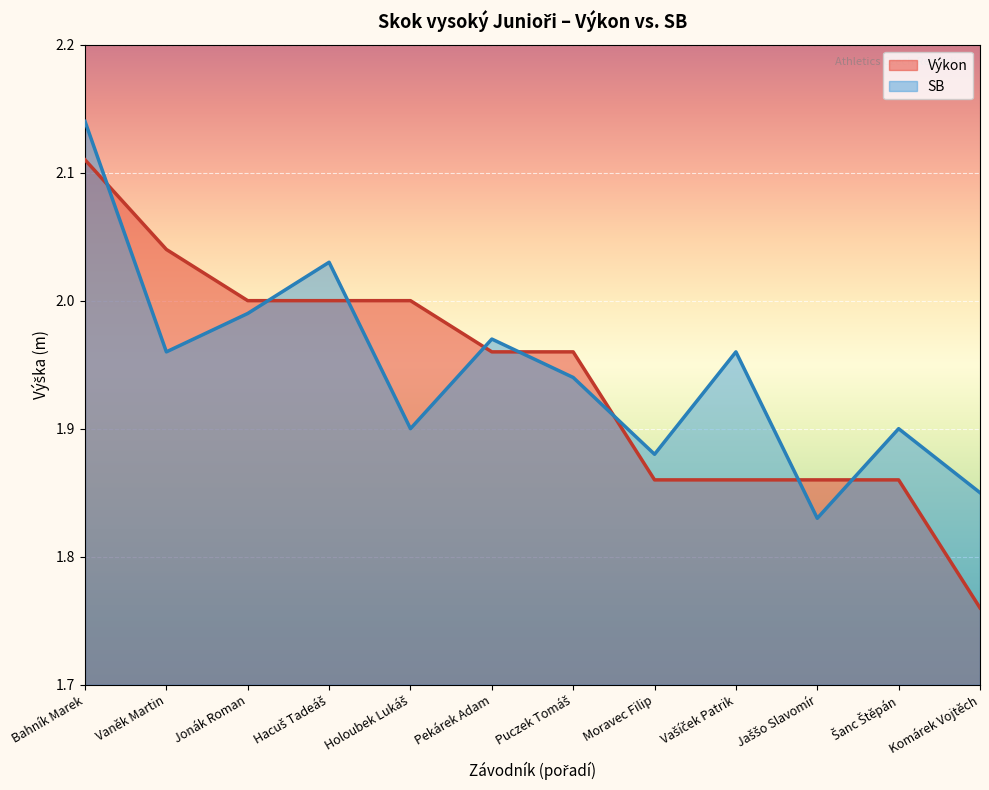

Reading left to right, list all the values displayed in this chart.

Výkon: 2.1	2.0	2.0	2.0	2.0	2.0	2.0	1.9	1.9	1.9	1.9	1.8
SB: 2.1	2.0	2.0	2.0	1.9	2.0	1.9	1.9	2.0	1.8	1.9	1.9